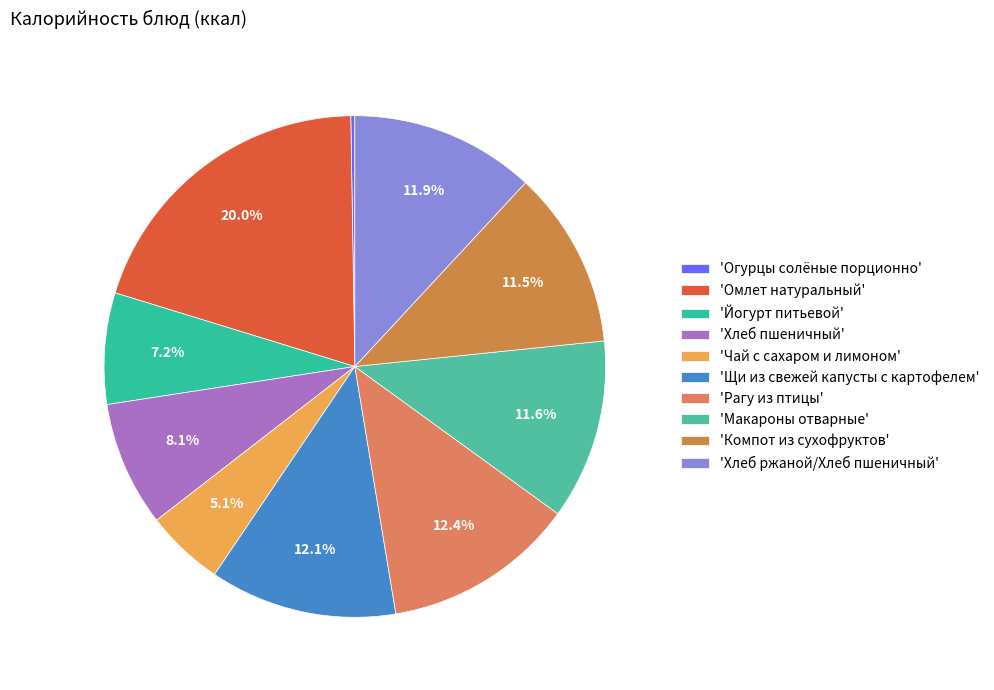

How many segments does this pie chart have?

10